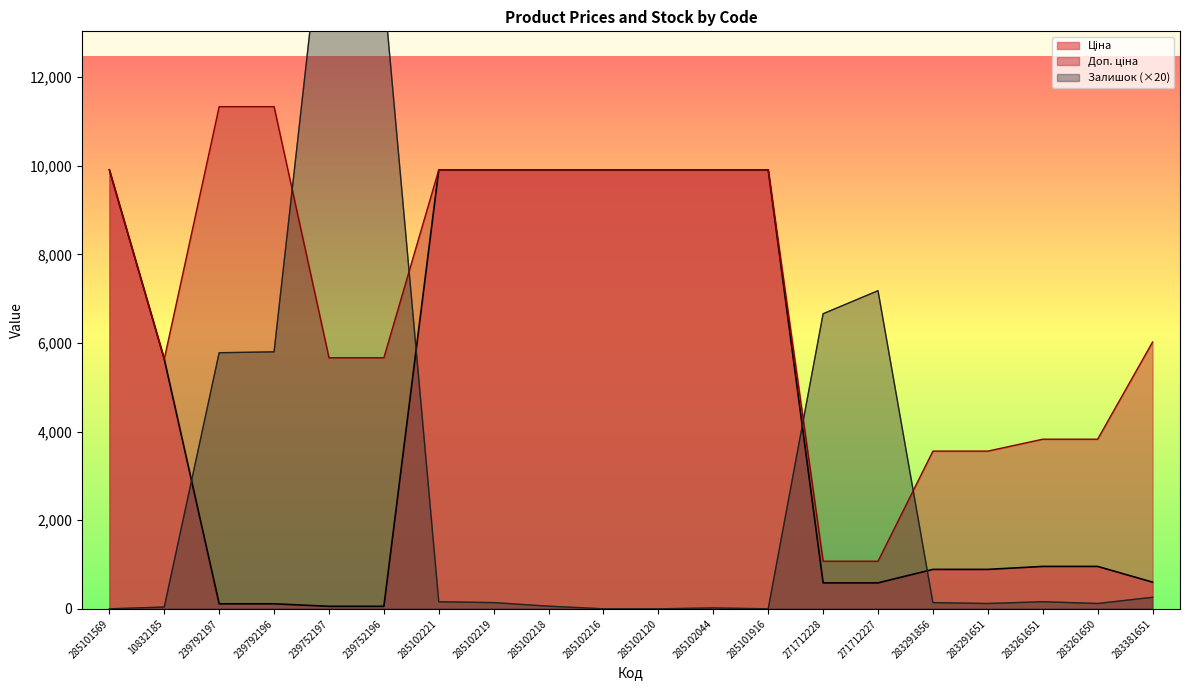

What position from the right is 285102120?

10